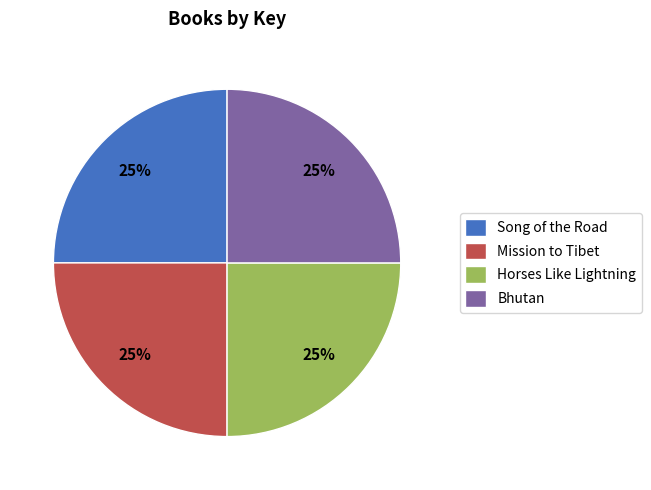

The Song of the Road slice represents 15% of the pie. True or false?

False